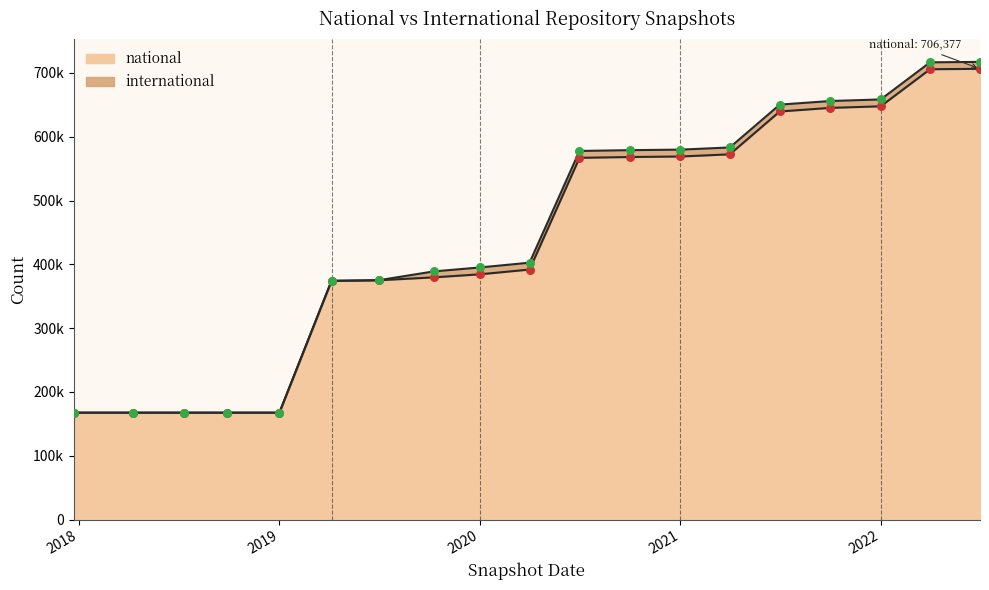

What is the change in value from 2020 to 2022?

+263291